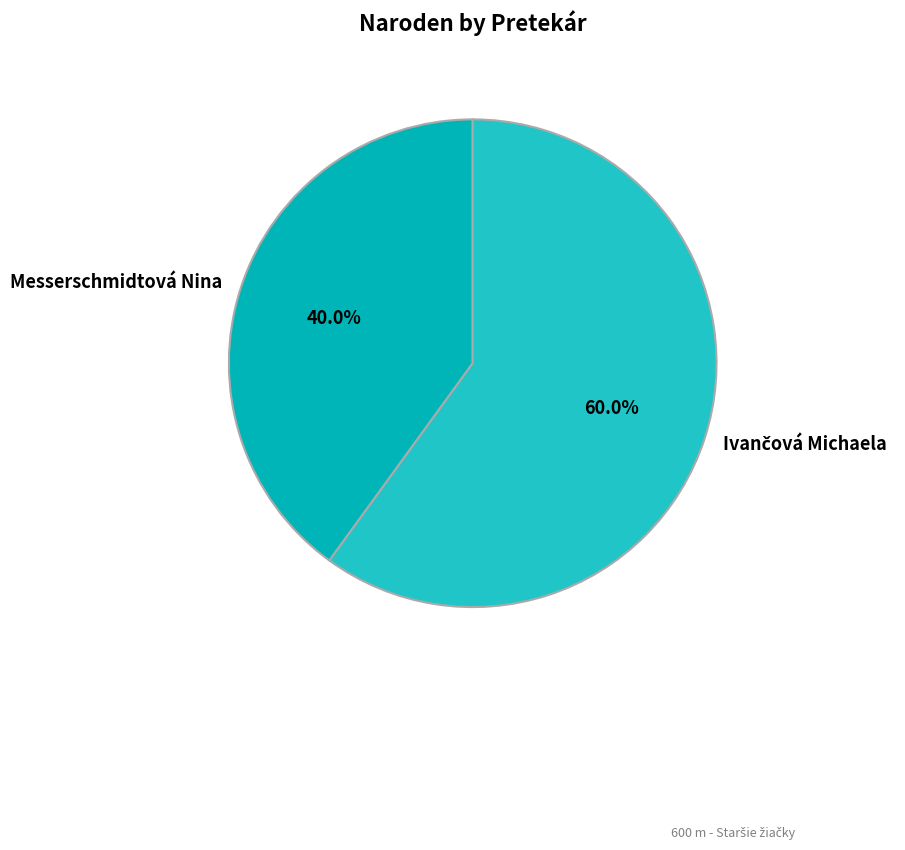

Which slice is the smallest?

Messerschmidtová Nina